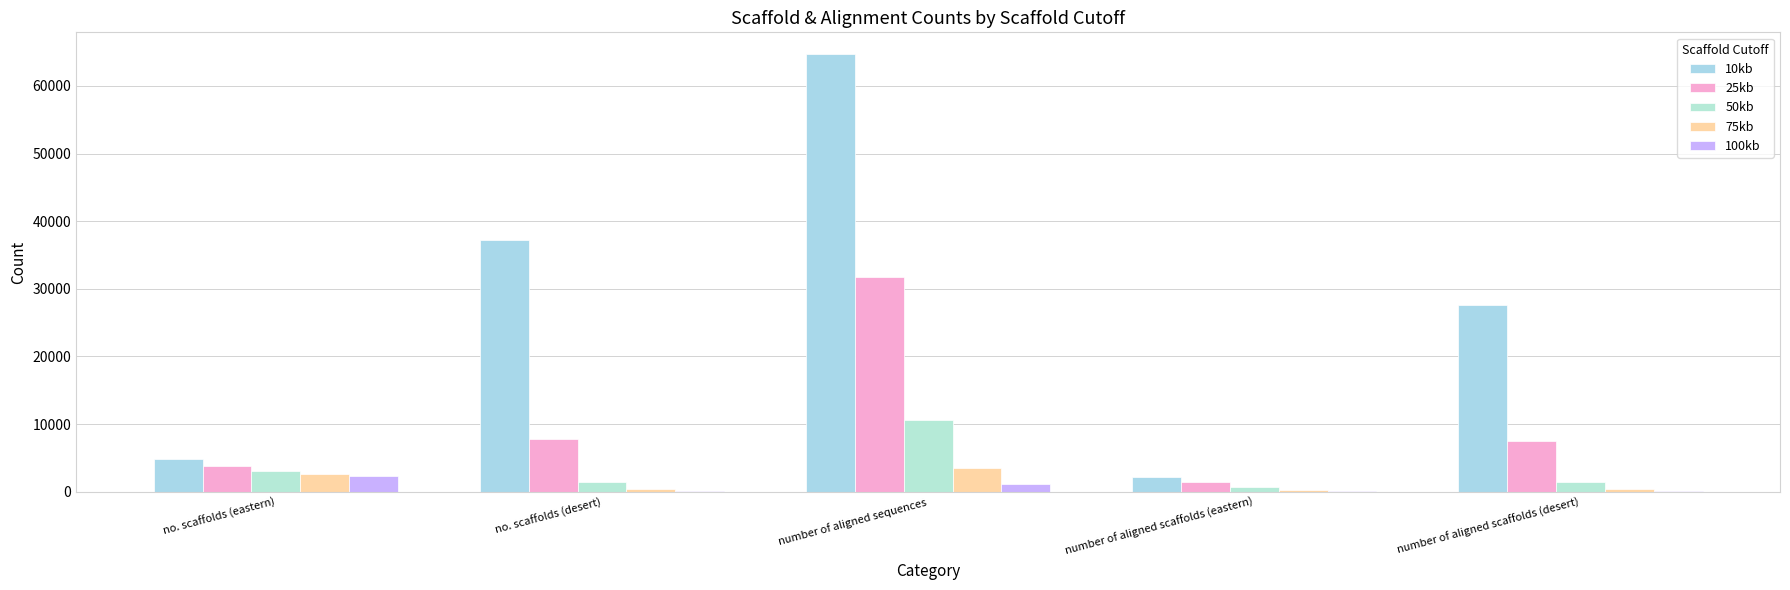

Does the chart contain stacked bars?

No